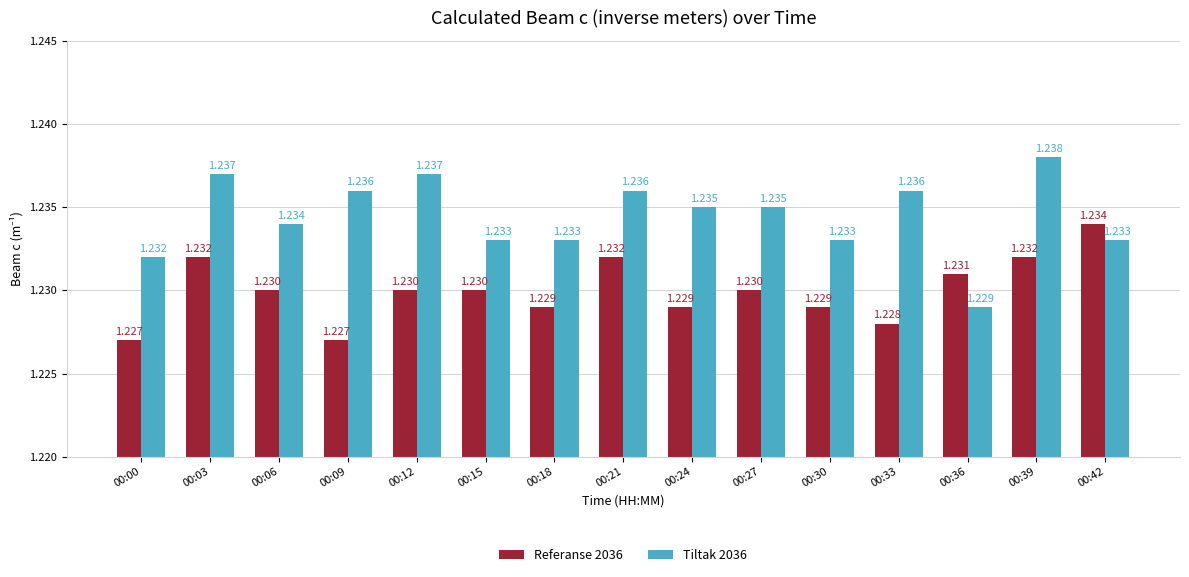

At 00:24, list the series in order from largest to smallest.

Tiltak 2036, Referanse 2036